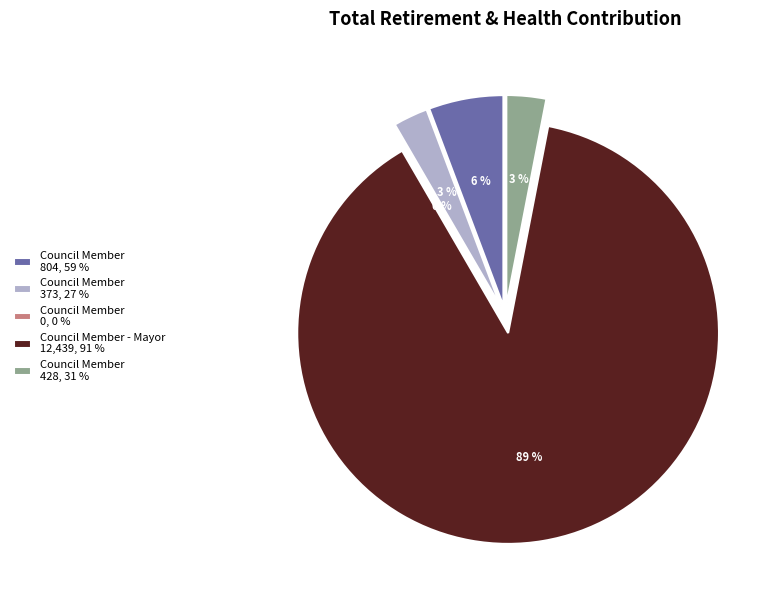

What is the ratio of the value at Council Member (3531, 428) to the value at Council Member (6600, 373)?

1.1